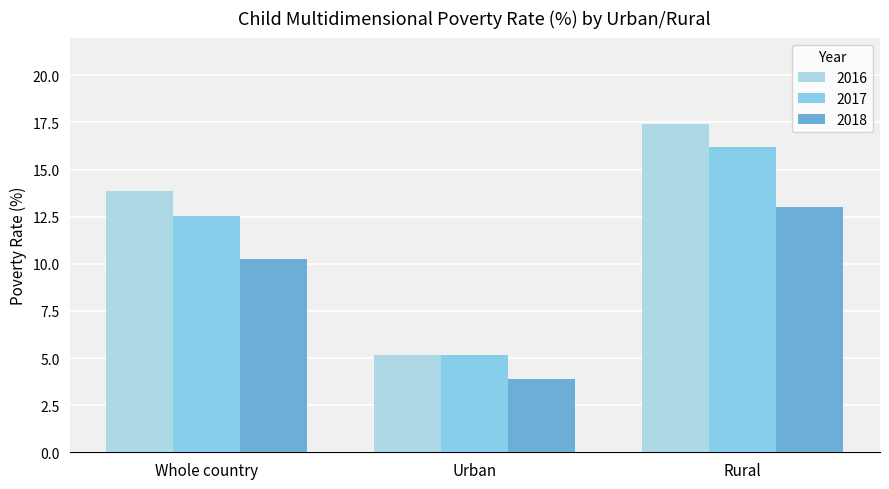

What is the maximum value for 2018?

13.0